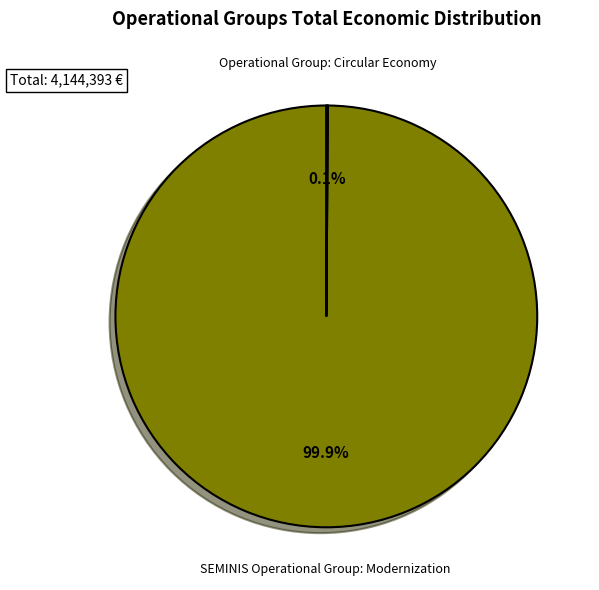

Is there any slice that represents more than half of the pie?

Yes